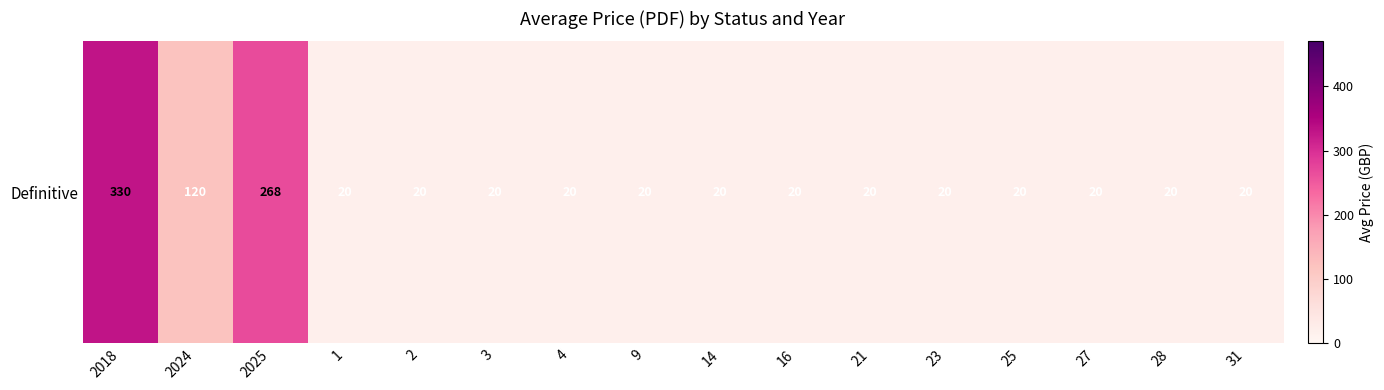

What is the average value?

61.1